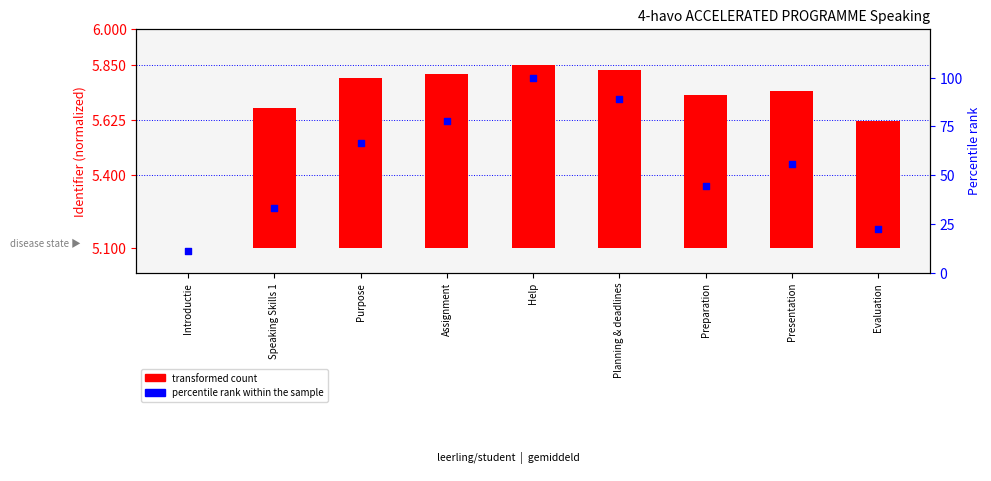

At which category is the sum across all series the highest?

Help